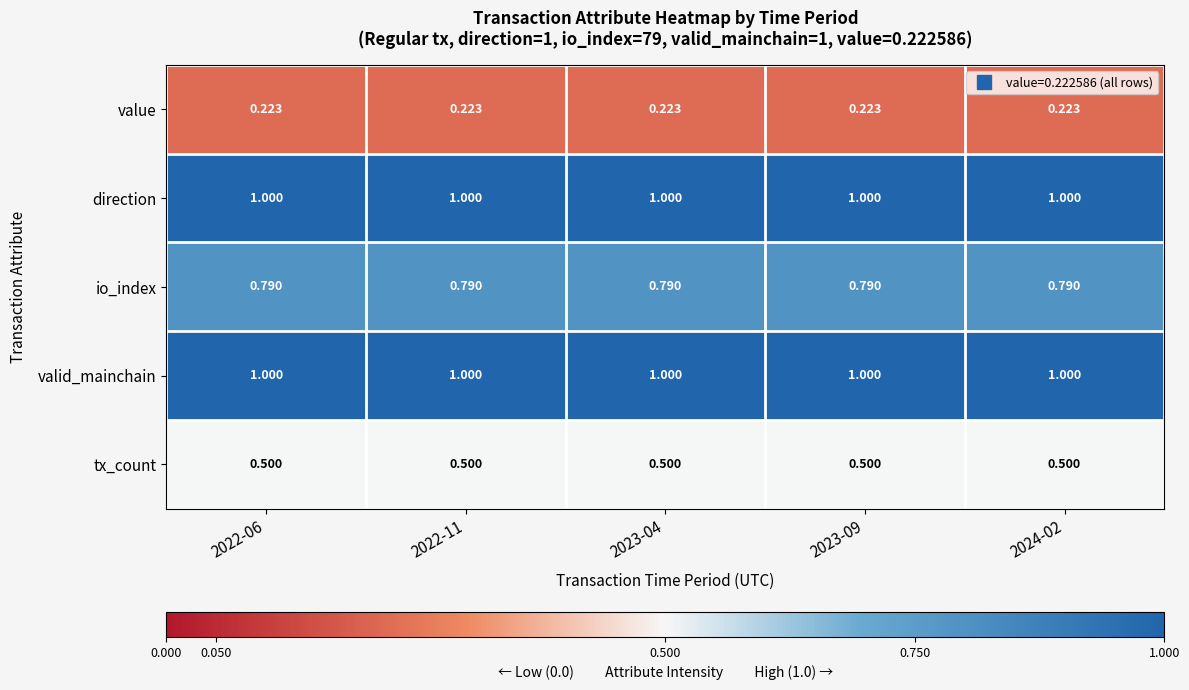

Is the value of io_index at 2022-06 greater than the value of value at 2022-11?

Yes